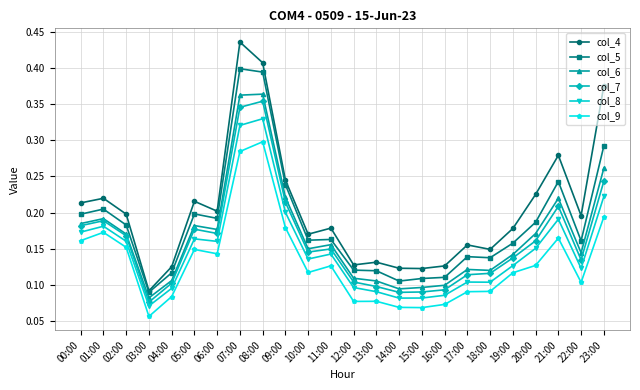

Which series has the widest spread of values?

col_4